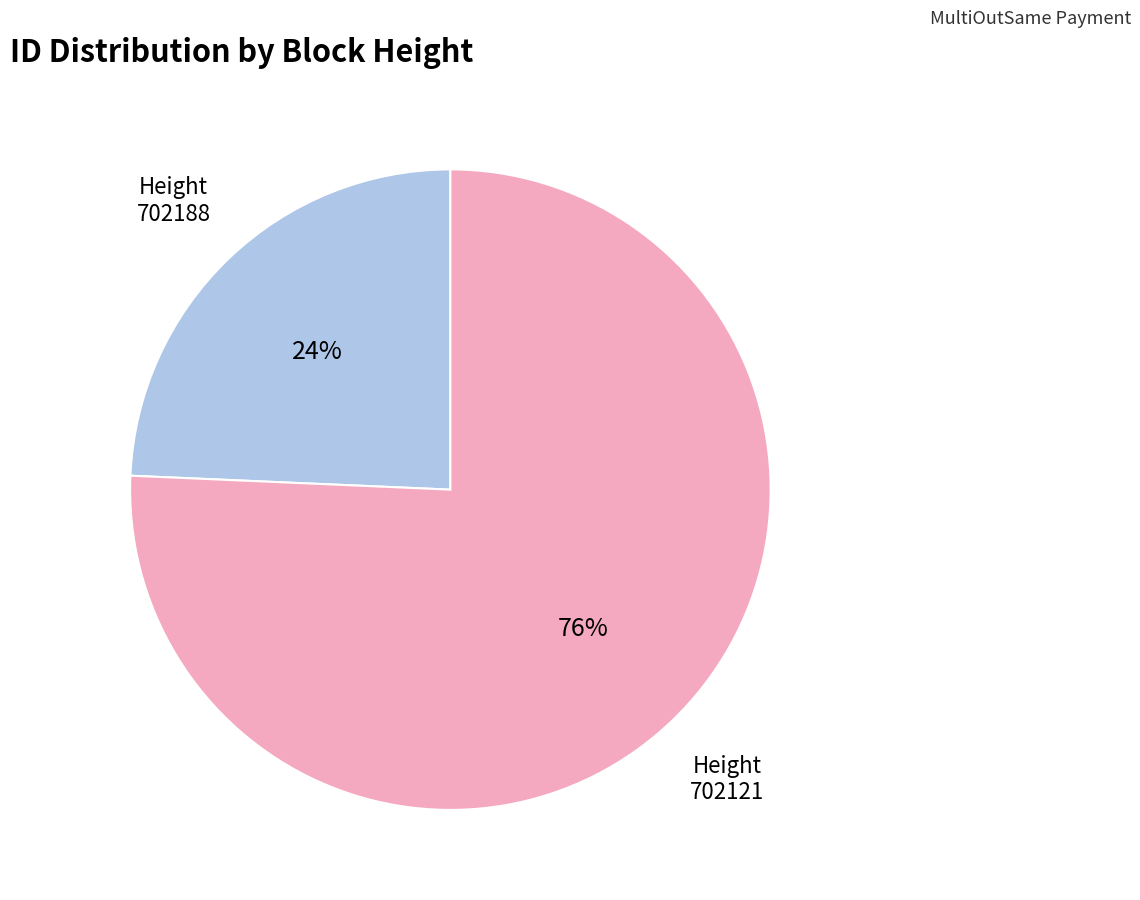

To the nearest percent, what is the average slice percentage?

50%